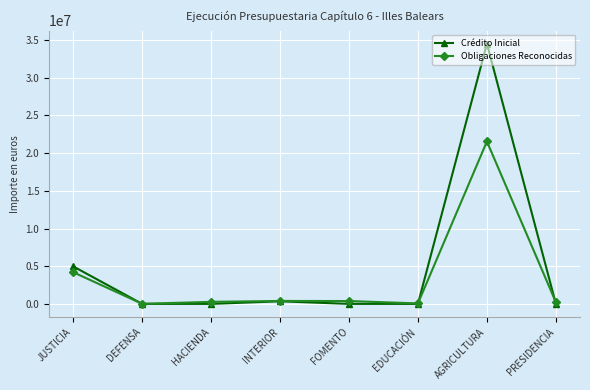

Which series has the largest range (max minus min)?

Crédito Inicial